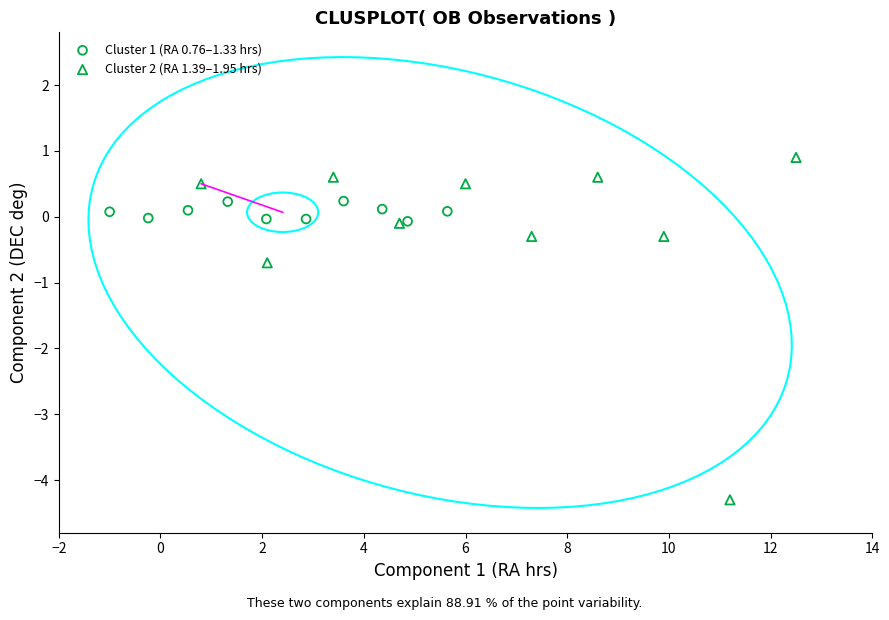

Which series reaches the minimum Y coordinate?

Cluster 2 (RA 1.39–1.95 hrs)